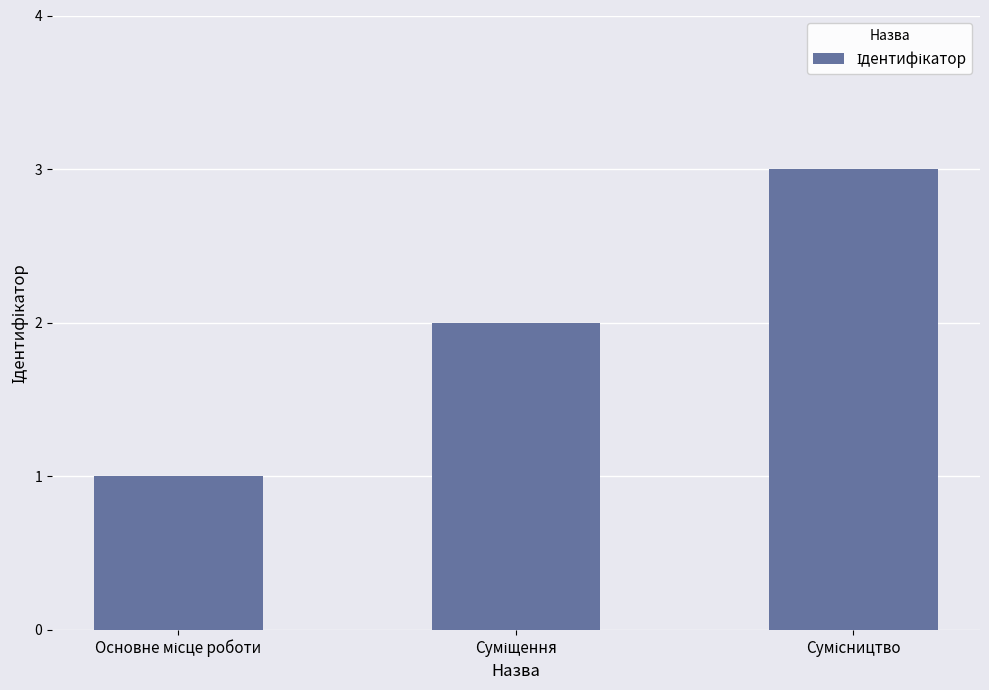

Are the bars horizontal?

No